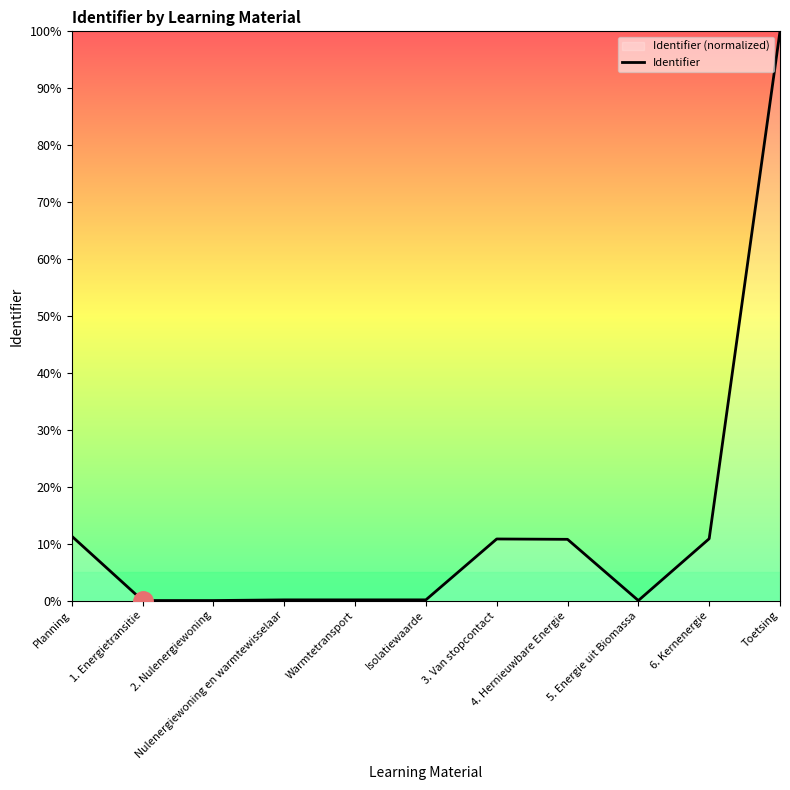

Is this an area chart (filled region under the line)?

No